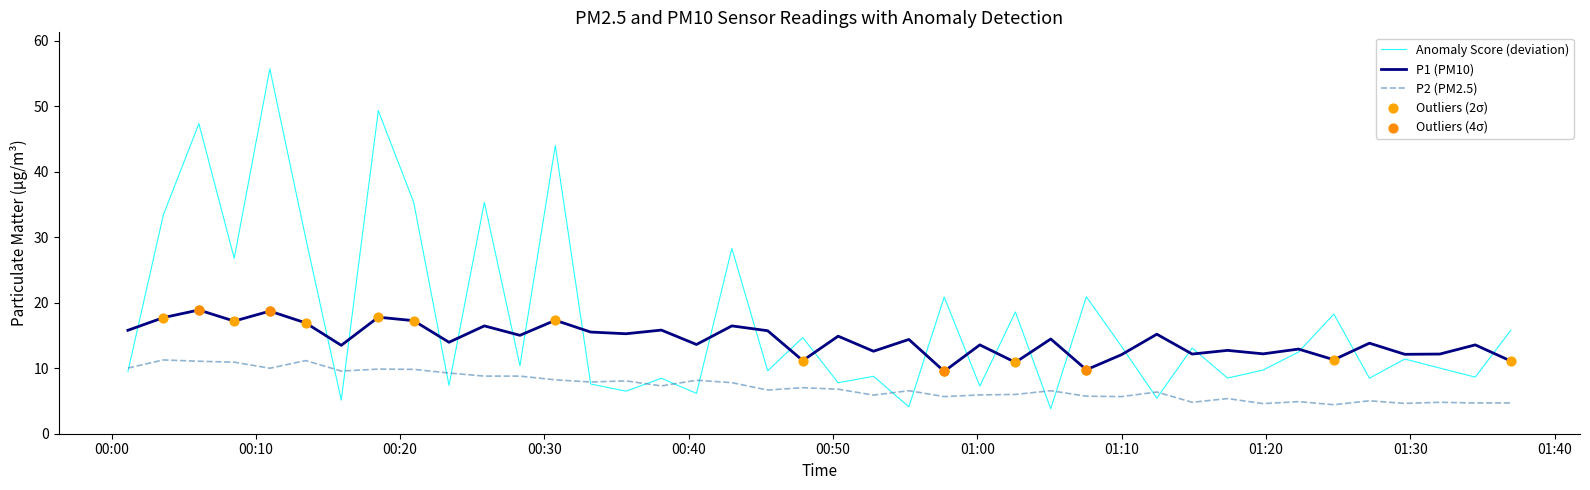

Which series has the widest spread of values?

Anomaly Score (deviation)